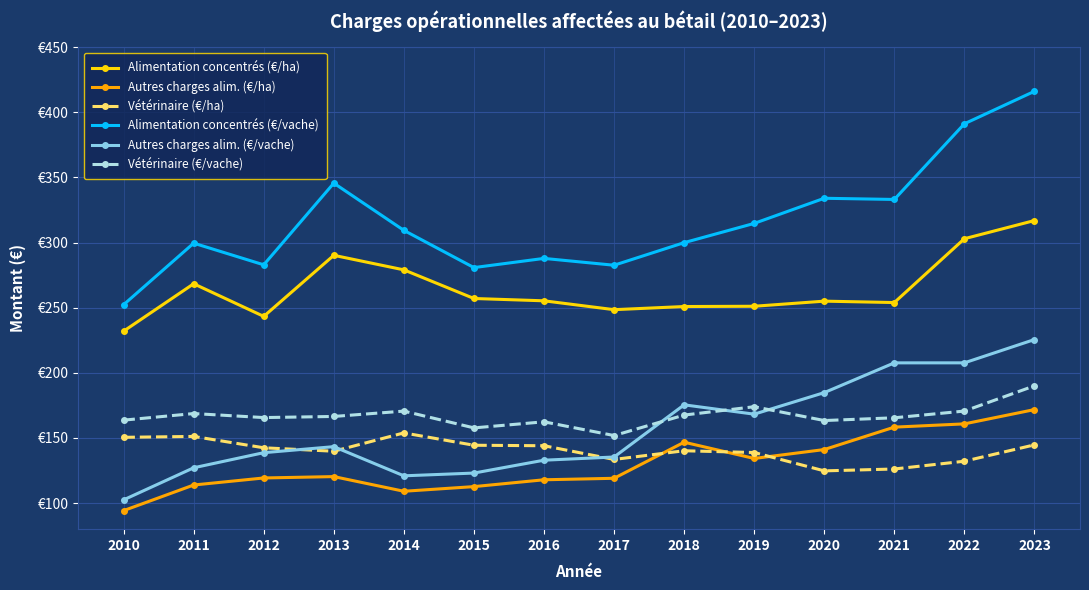

What is the value of the Alimentation concentrés (€/ha) point at the 8th from the left?

248.5